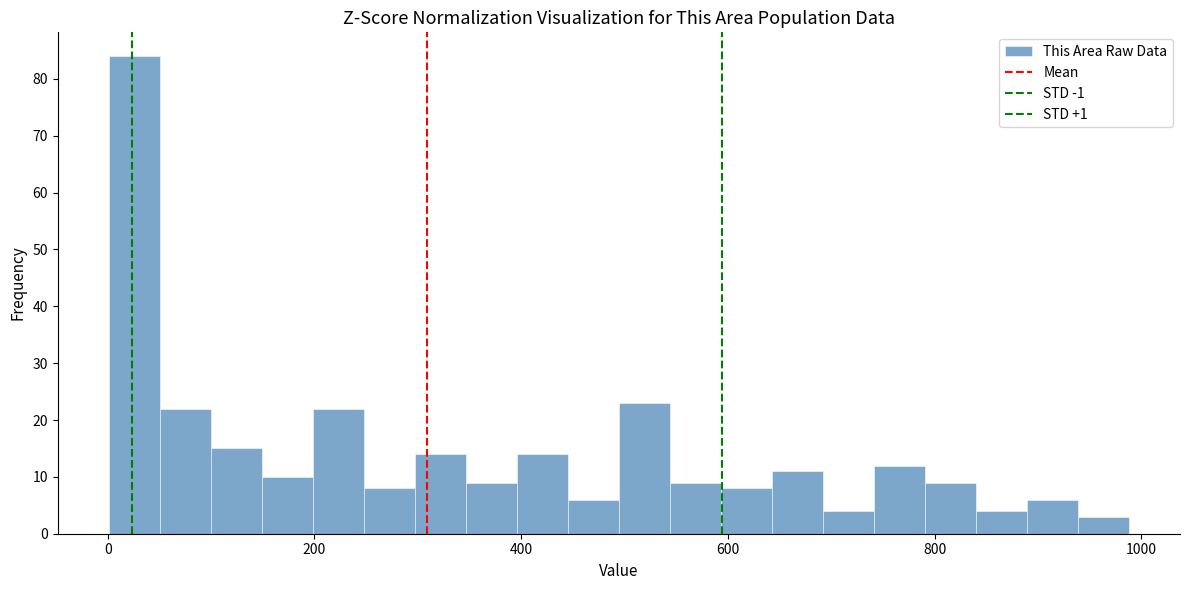

Read against the x-axis, roughly where is the centre of the tallest bar?

20